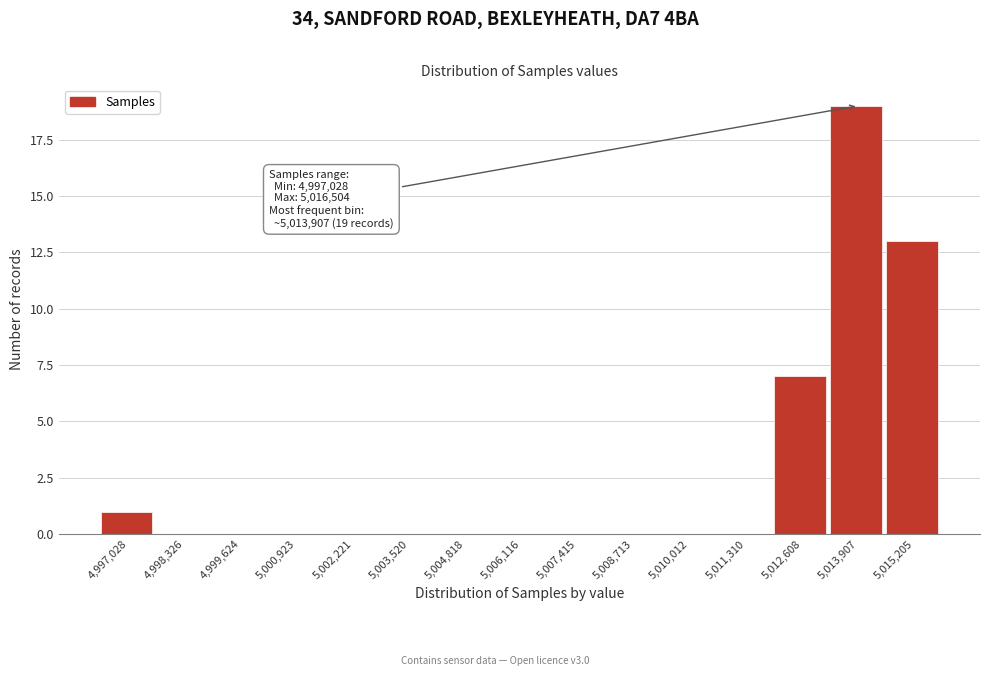

Reading right to left, transcribe all the data shown in this chart.

5,015,205=13	5,013,907=19	5,012,608=7	5,011,310=0	5,010,012=0	5,008,713=0	5,007,415=0	5,006,116=0	5,004,818=0	5,003,520=0	5,002,221=0	5,000,923=0	4,999,624=0	4,998,326=0	4,997,028=1